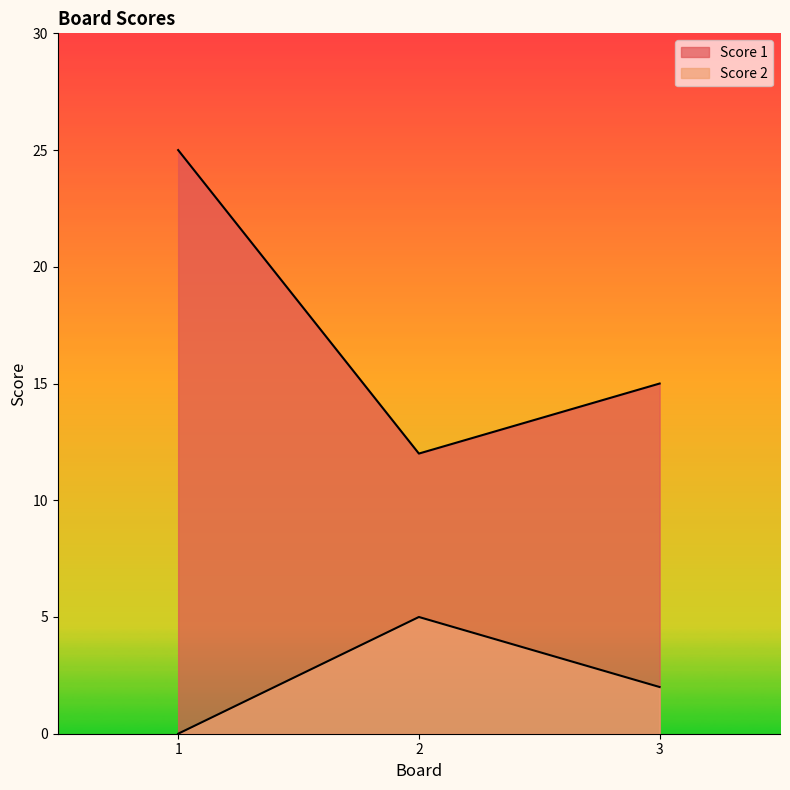

The Score 2 series shows 2 at 3. True or false?

True